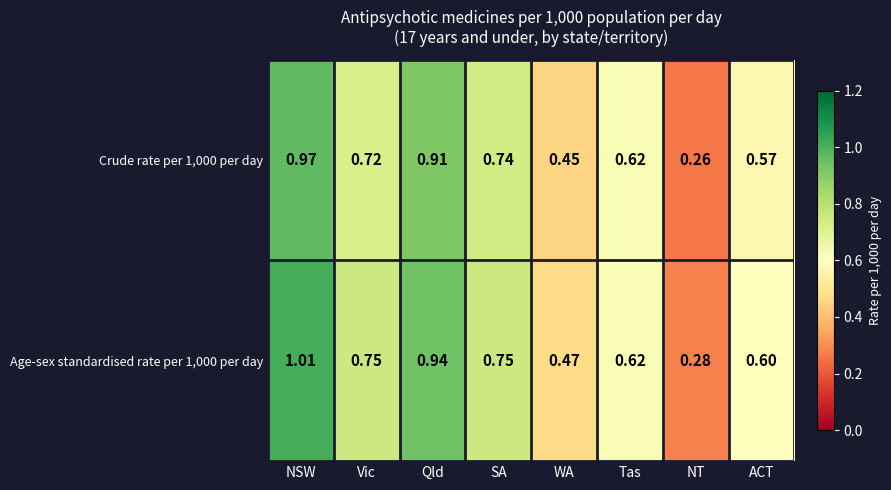

At SA, list the series in order from smallest to largest.

Crude rate per 1,000 per day, Age-sex standardised rate per 1,000 per day